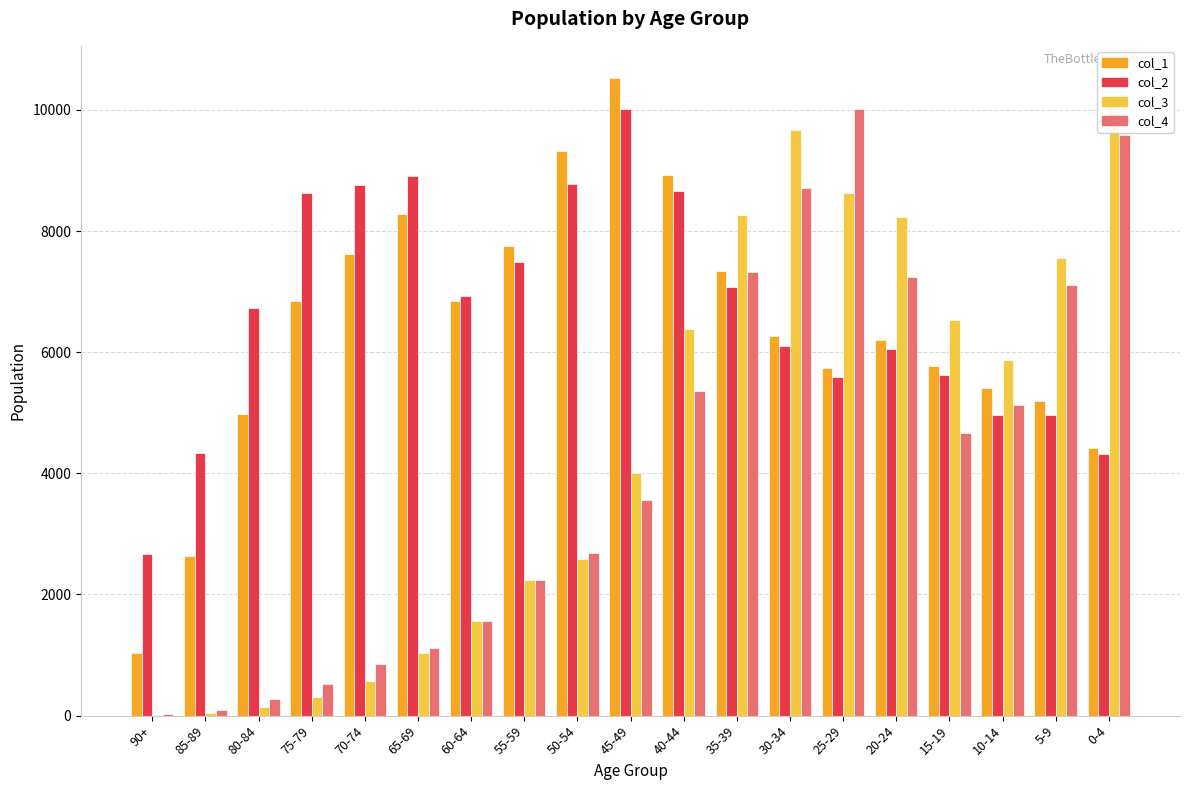

Which label corresponds to the smallest value in the chart?

90+